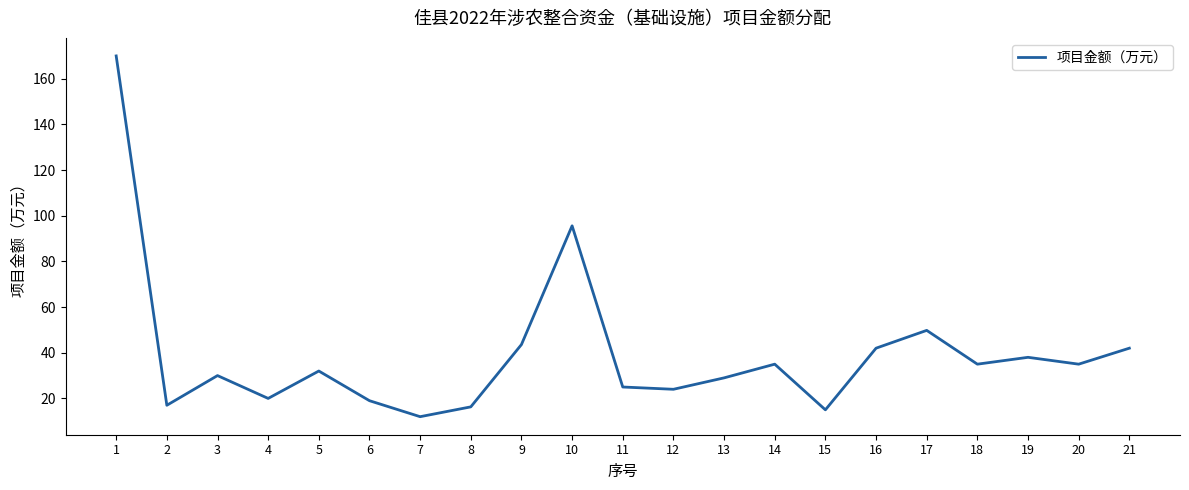

What is the ratio of the value at 16 to the value at 17?

0.8